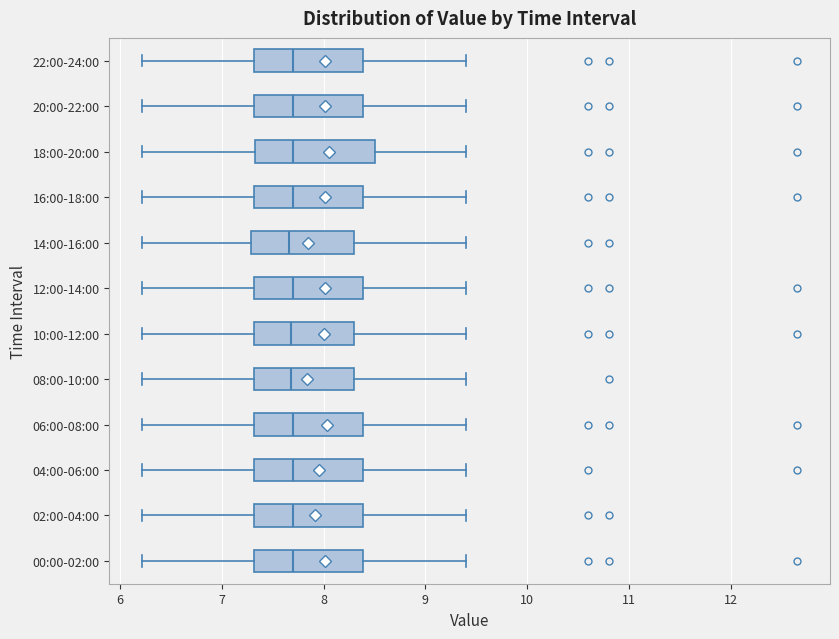

Where is the left edge of the box for 10:00-12:00 on the x-axis? The values are not printed on the chart, so give them approximately, as read against the axis.

7.3